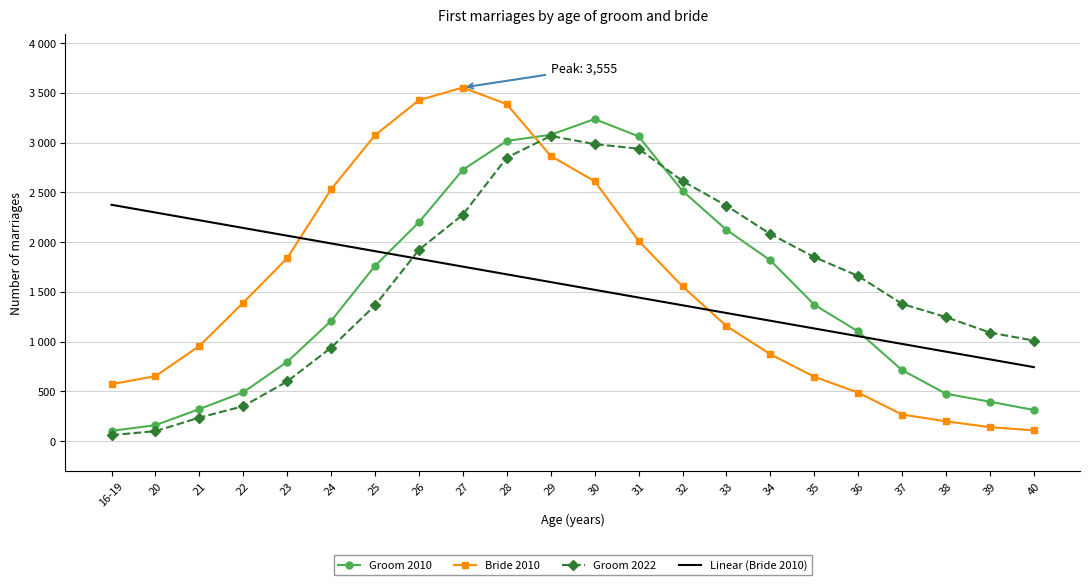

What are all the series names shown in the legend?

Groom 2010, Bride 2010, Groom 2022, Linear (Bride 2010)